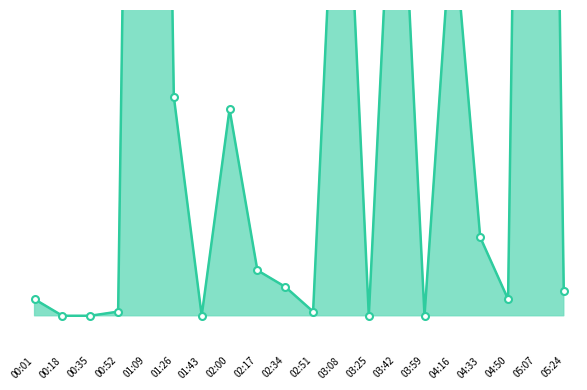

Reading right to left, what are all the values shown in this chart?

05:24=19956	05:07=23708	04:50=19940	04:33=20060	04:16=20692	03:59=19908	03:42=21004	03:25=19908	03:08=21068	02:51=19916	02:34=19964	02:17=19996	02:00=20308	01:43=19908	01:26=20332	01:09=23700	00:52=19916	00:35=19908	00:18=19908	00:01=19940